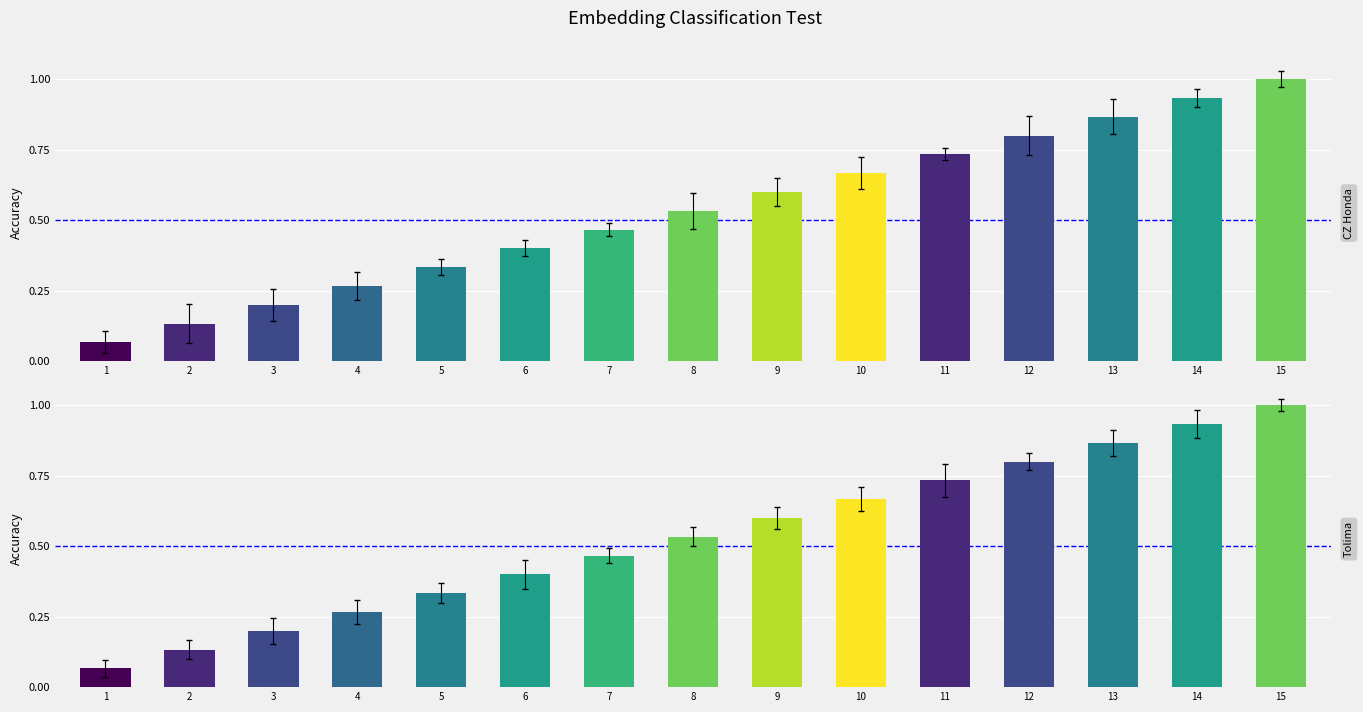

Reading left to right, list all the values displayed in this chart.

CZ Honda: 0.1	0.1	0.2	0.3	0.3	0.4	0.5	0.5	0.6	0.7	0.7	0.8	0.9	0.9	1.0
Tolima: 0.1	0.1	0.2	0.3	0.3	0.4	0.5	0.5	0.6	0.7	0.7	0.8	0.9	0.9	1.0